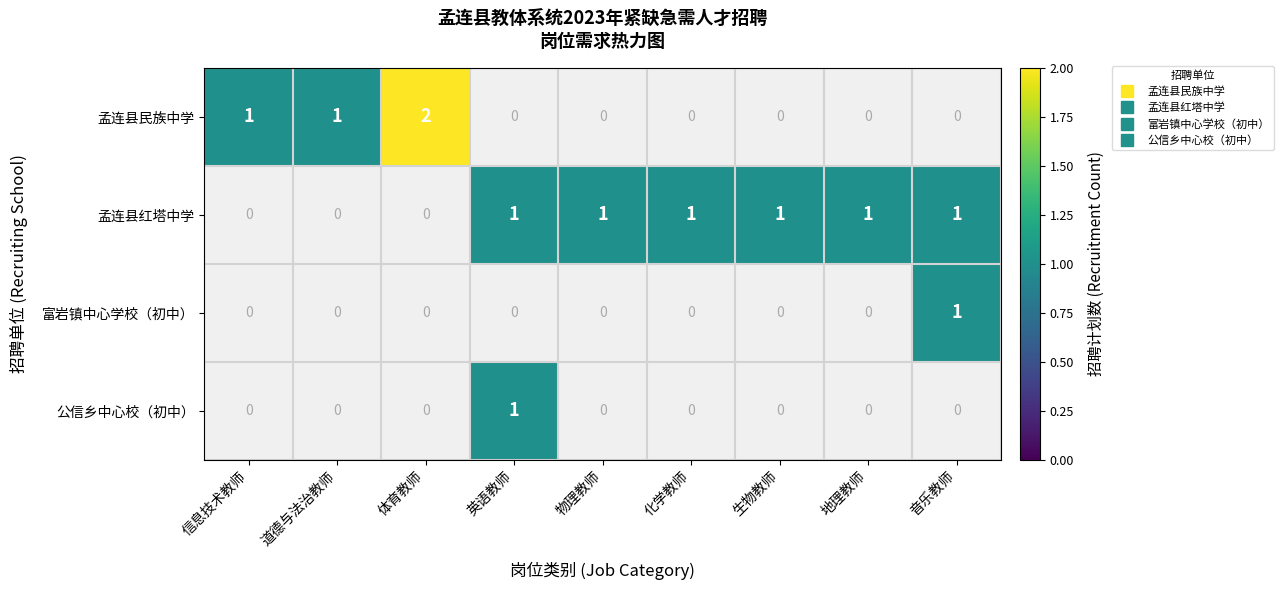

At how many categories does at least one series exceed 1?

1